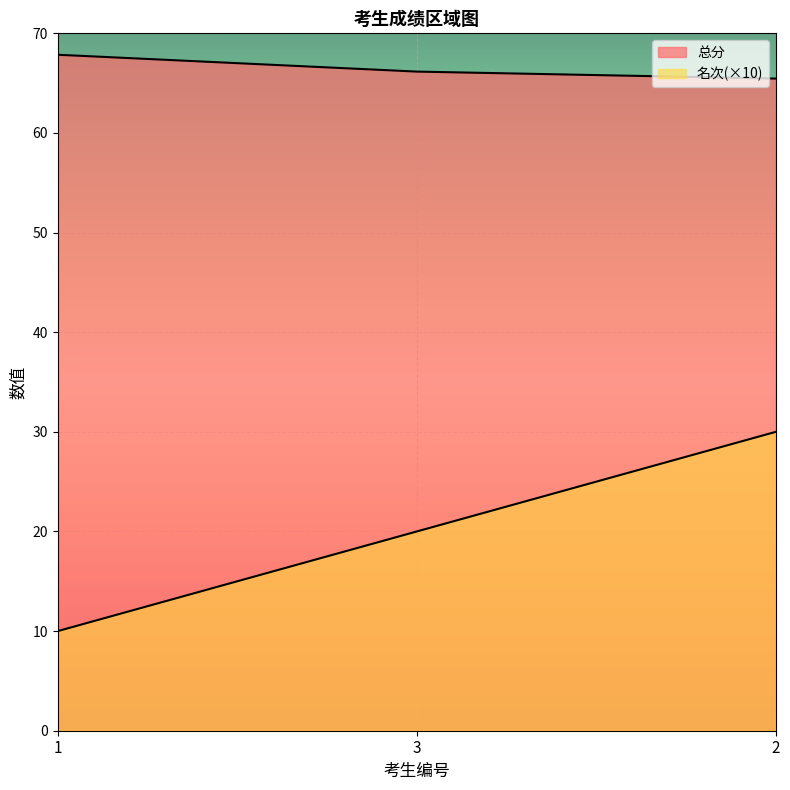

Reading right to left, what are all the values shown in this chart?

总分: 65.5	66.2	67.8
名次: 30.0	20.0	10.0